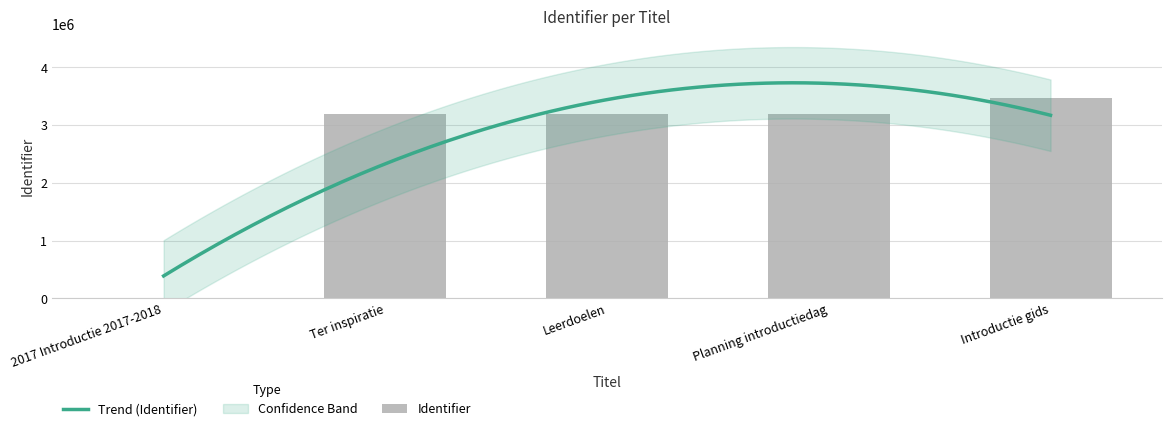

Which has a higher value, Introductie gids or Planning introductiedag?

Introductie gids